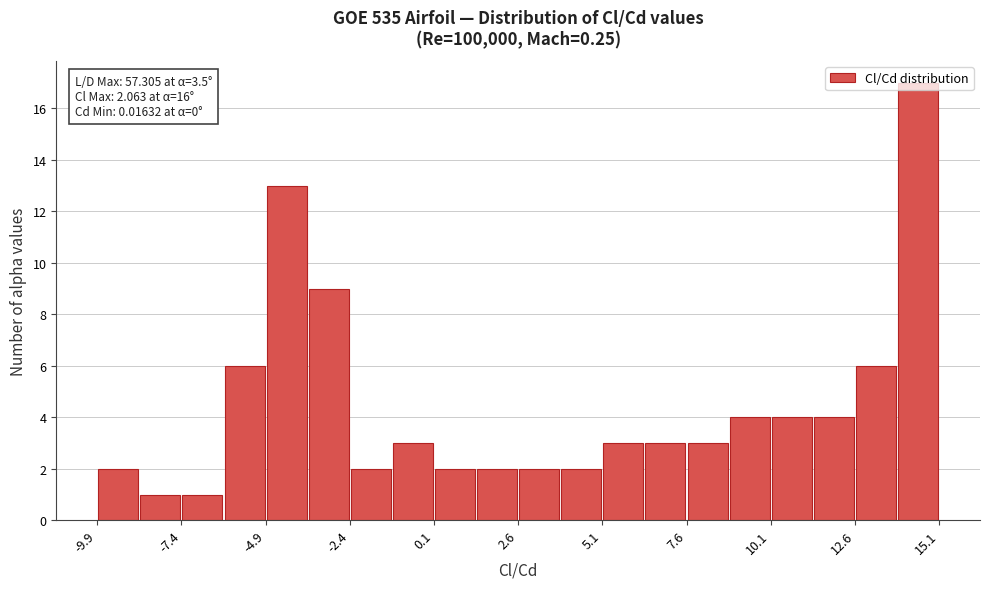

Read against the x-axis, roughly where is the centre of the tallest bar?

14.5